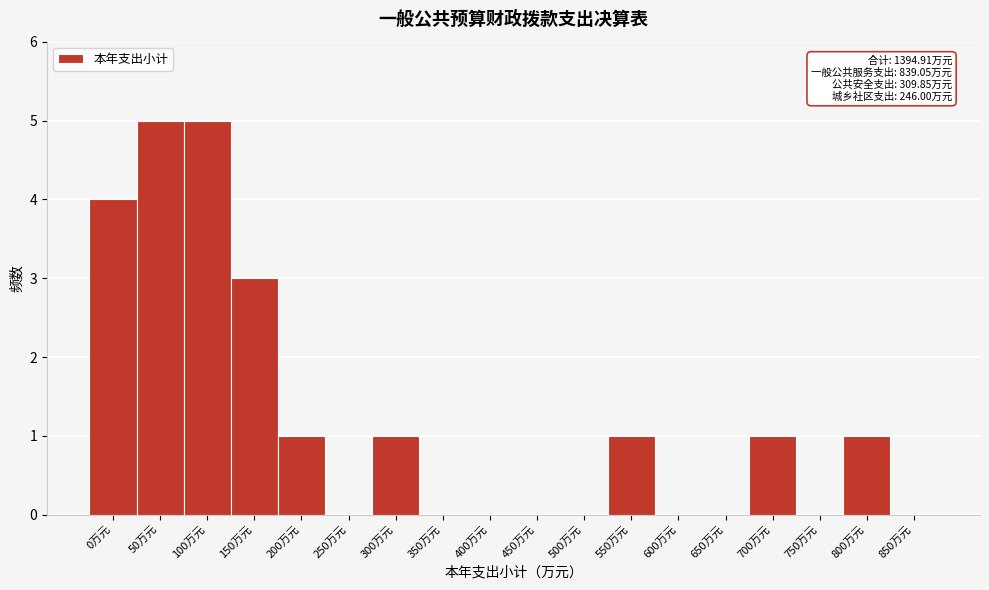

Reading right to left, extract all data points from this chart.

850万元=0	800万元=1	750万元=0	700万元=1	650万元=0	600万元=0	550万元=1	500万元=0	450万元=0	400万元=0	350万元=0	300万元=1	250万元=0	200万元=1	150万元=3	100万元=5	50万元=5	0万元=4